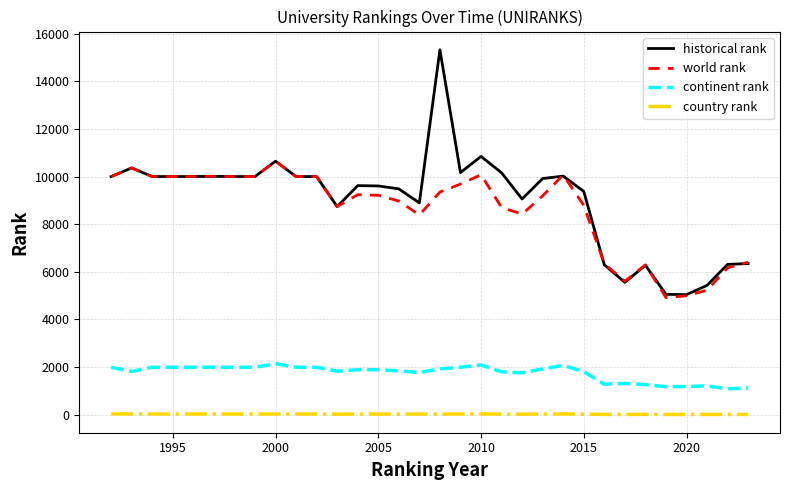

Rank the series by their maximum value, from highest to lowest.

historical rank, world rank, continent rank, country rank